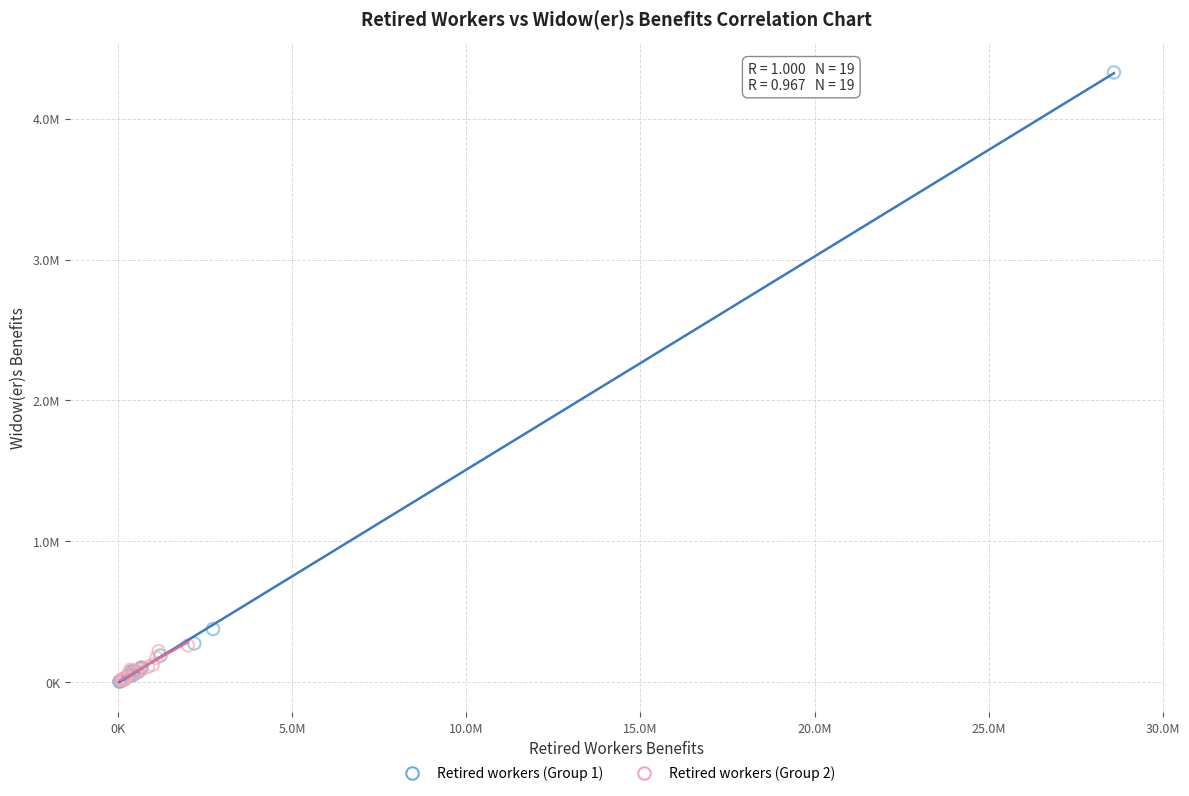

Which series reaches the maximum Y coordinate?

Retired workers (Group 1)